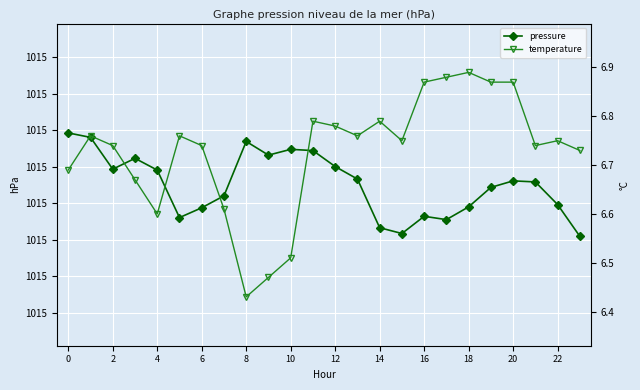

The pressure series shows 1599.1 at 2. True or false?

False